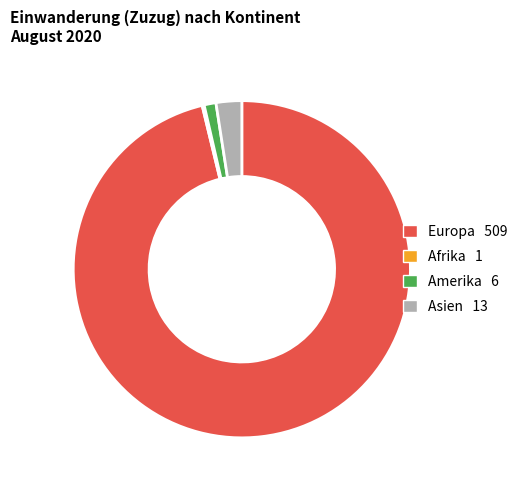

Is there a majority slice in this chart?

Yes